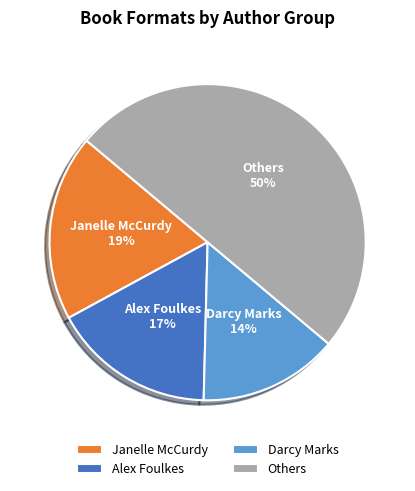

Count the number of slices in the pie.

4